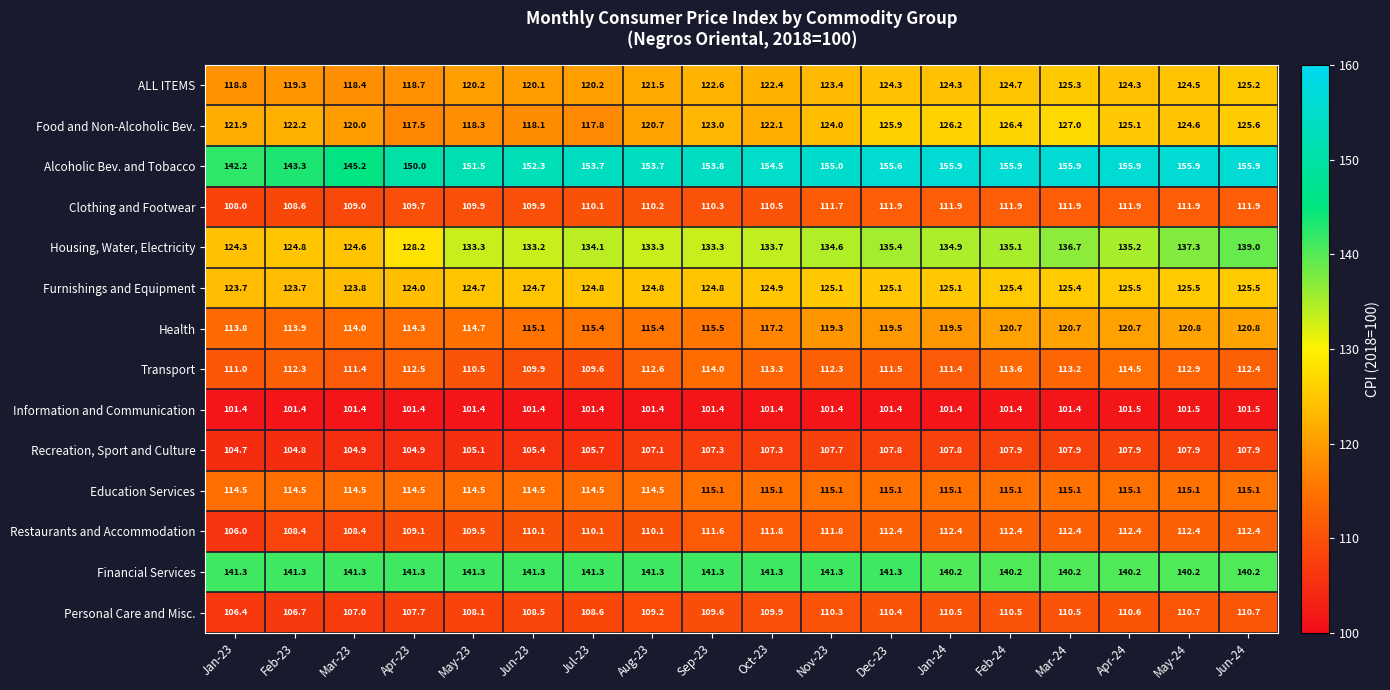

What is the lowest value of the Education Services series?

114.5